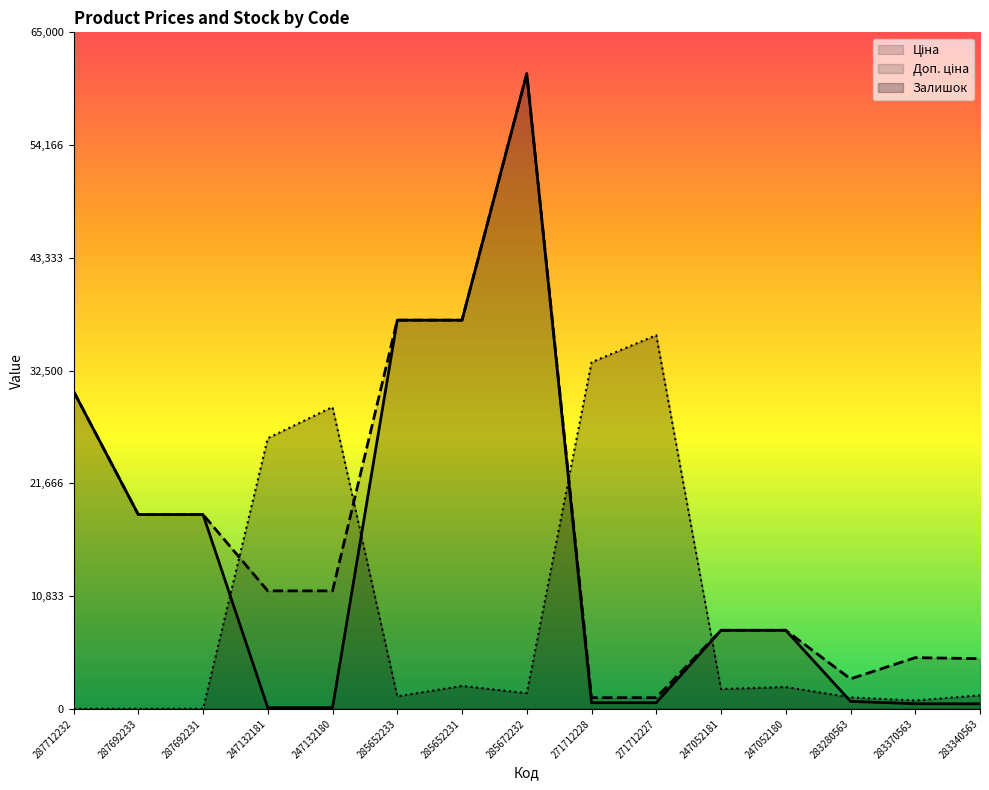

How many values in the Ціна series exceed 7545?

8